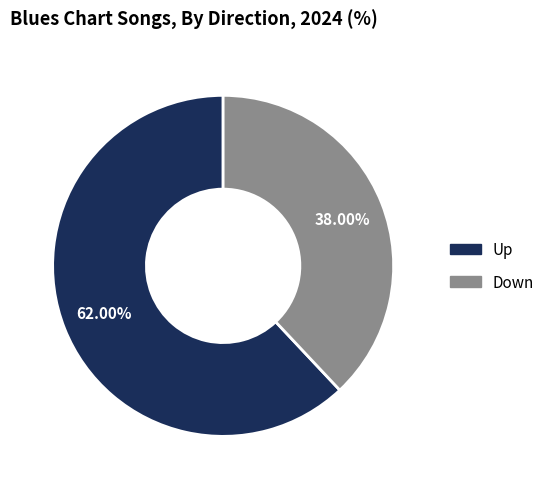

To the nearest percent, what is the difference between the largest and smallest slice percentages?

24%